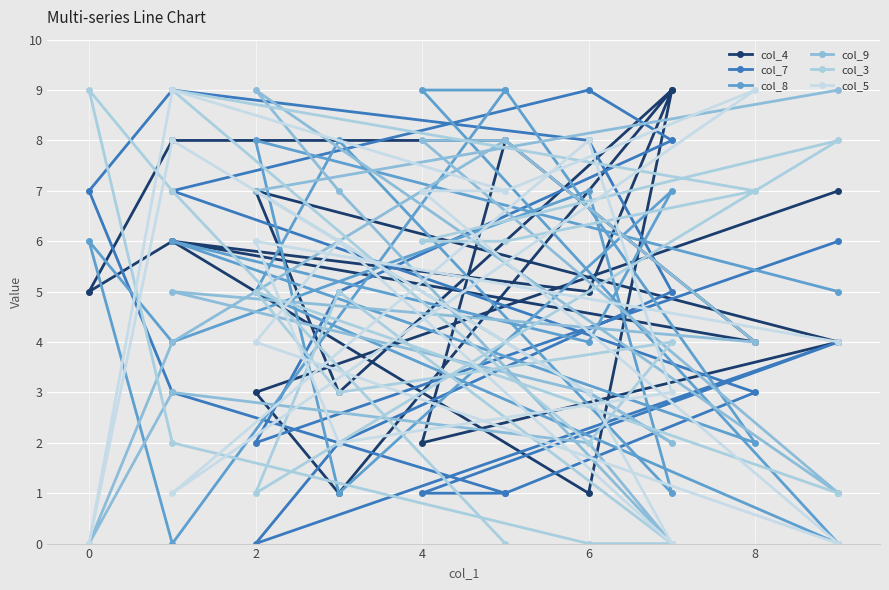

How many data points does each series have?

18